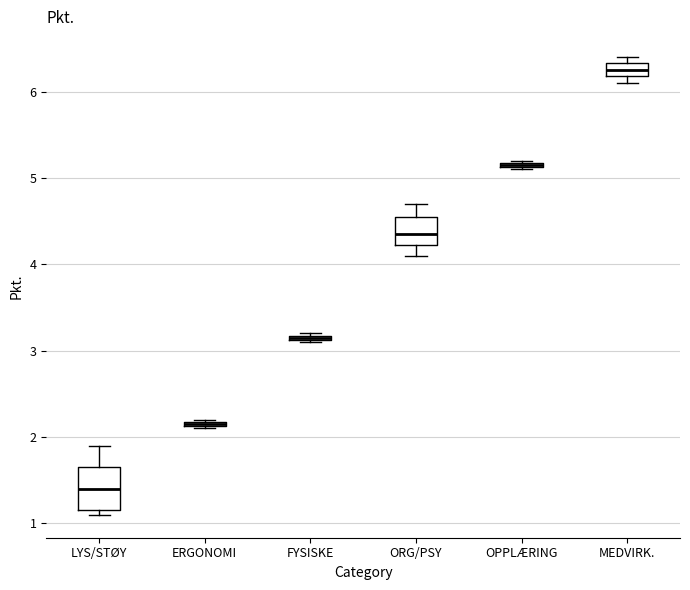

Where is the upper edge of the box for OPPLÆRING on the y-axis? The values are not printed on the chart, so give them approximately, as read against the axis.

5.2